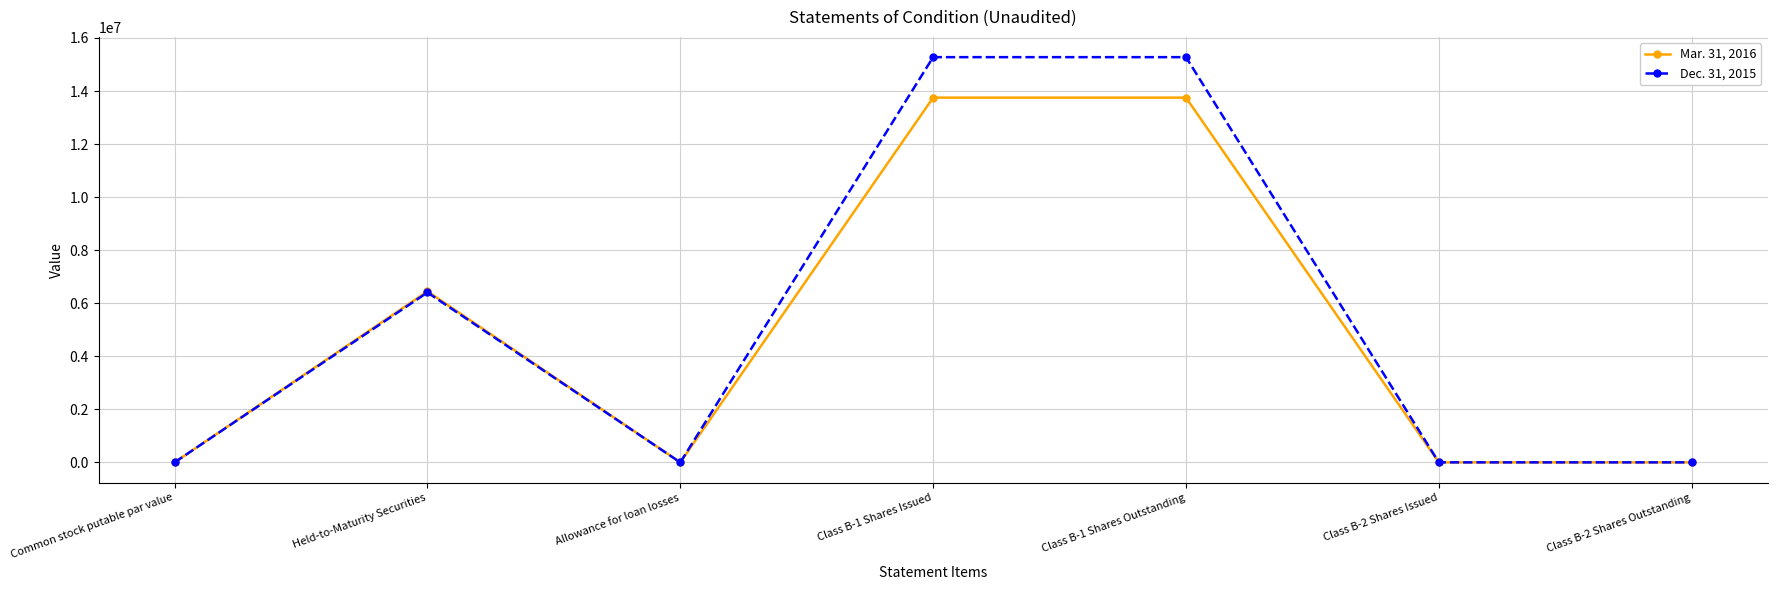

True or false: Mar. 31, 2016 has a value of 9778726 at Held-to-Maturity Securities.

False